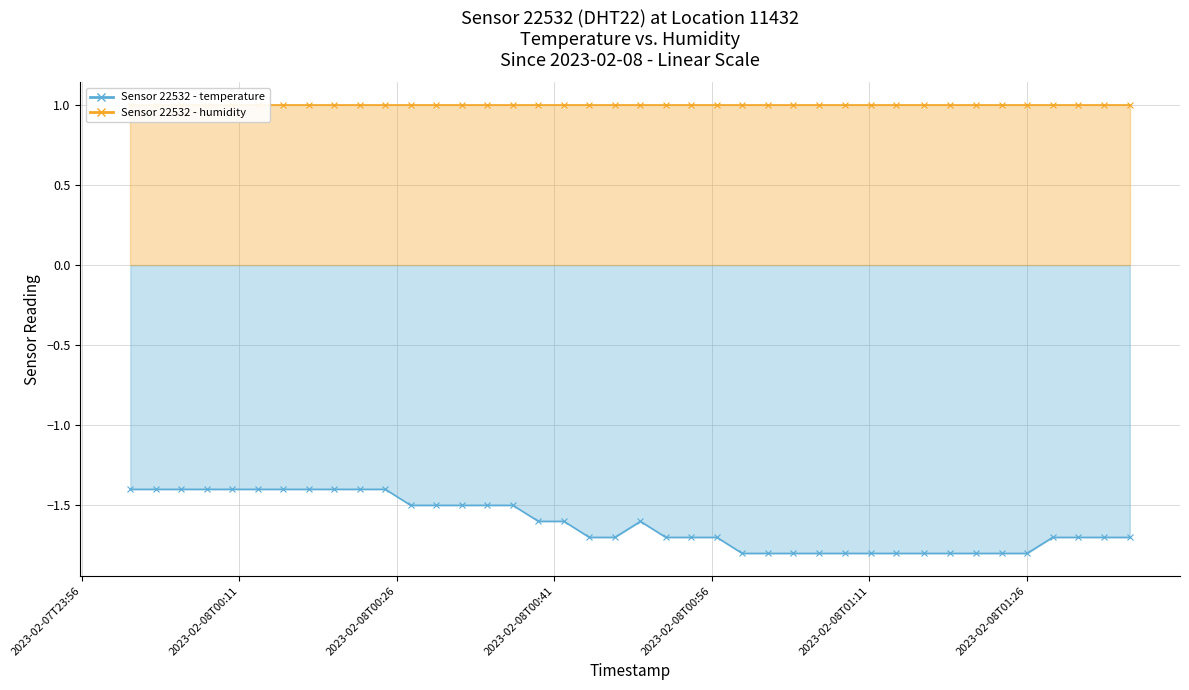

Which label corresponds to the largest value in the chart?

2023-02-08T00:00:37